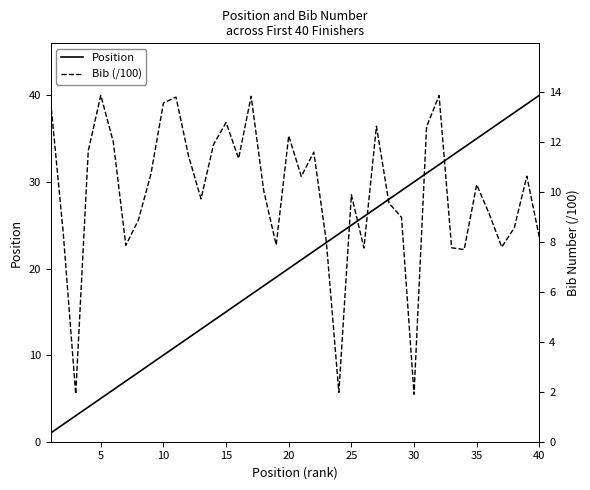

At which label does Position reach its peak?

40